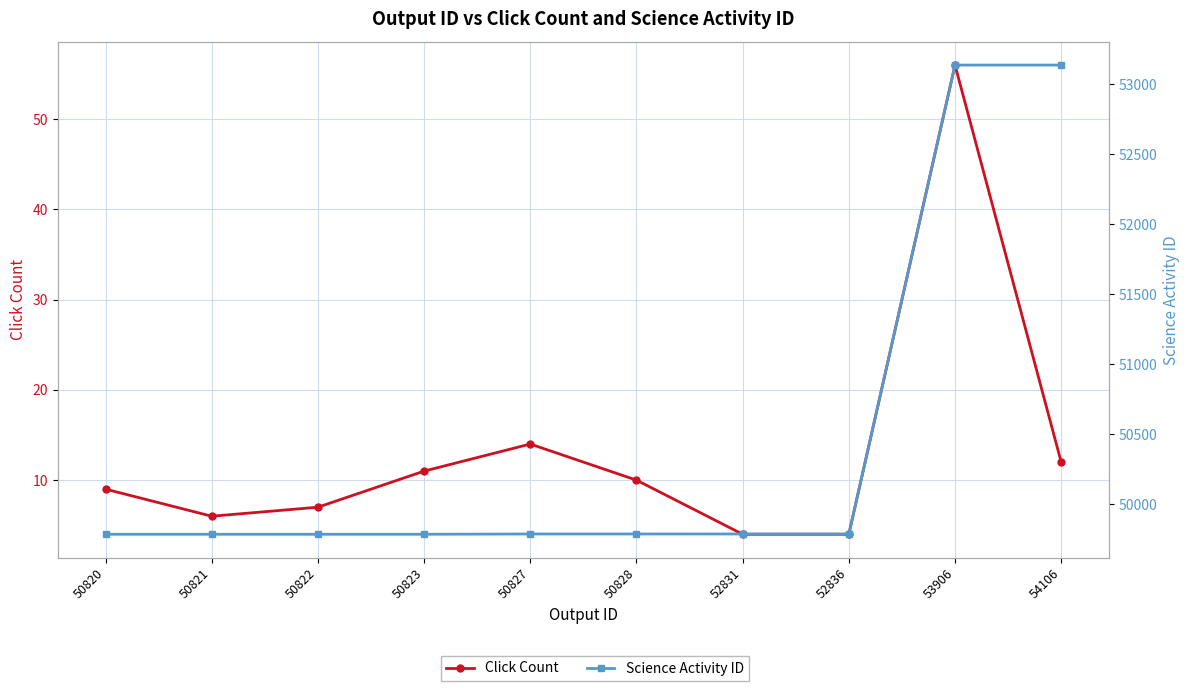

True or false: Click Count and Science Activity ID intersect in this chart.

False